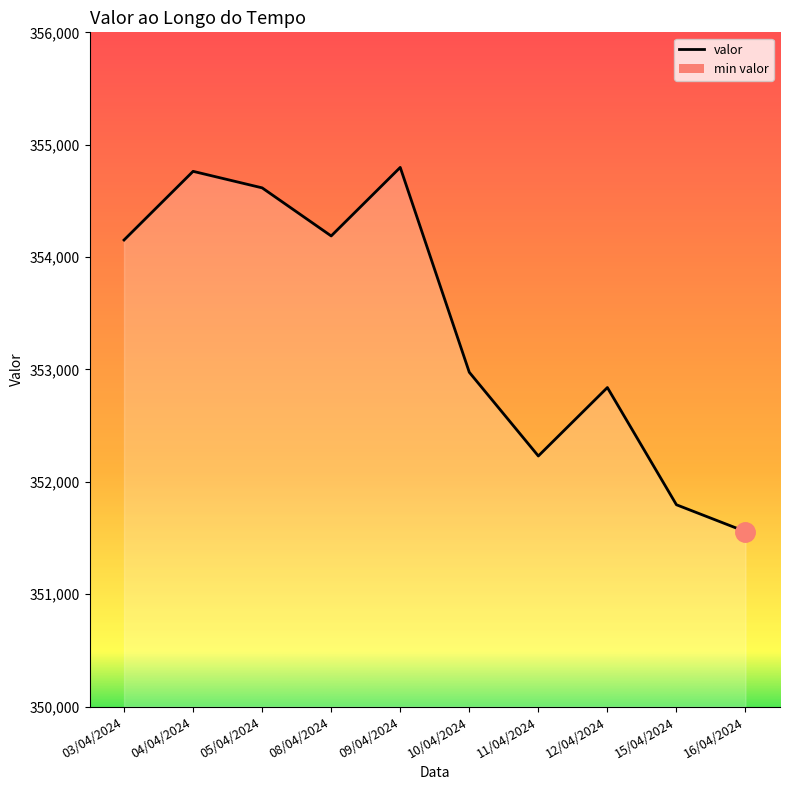

Where is the first local minimum?

08/04/2024